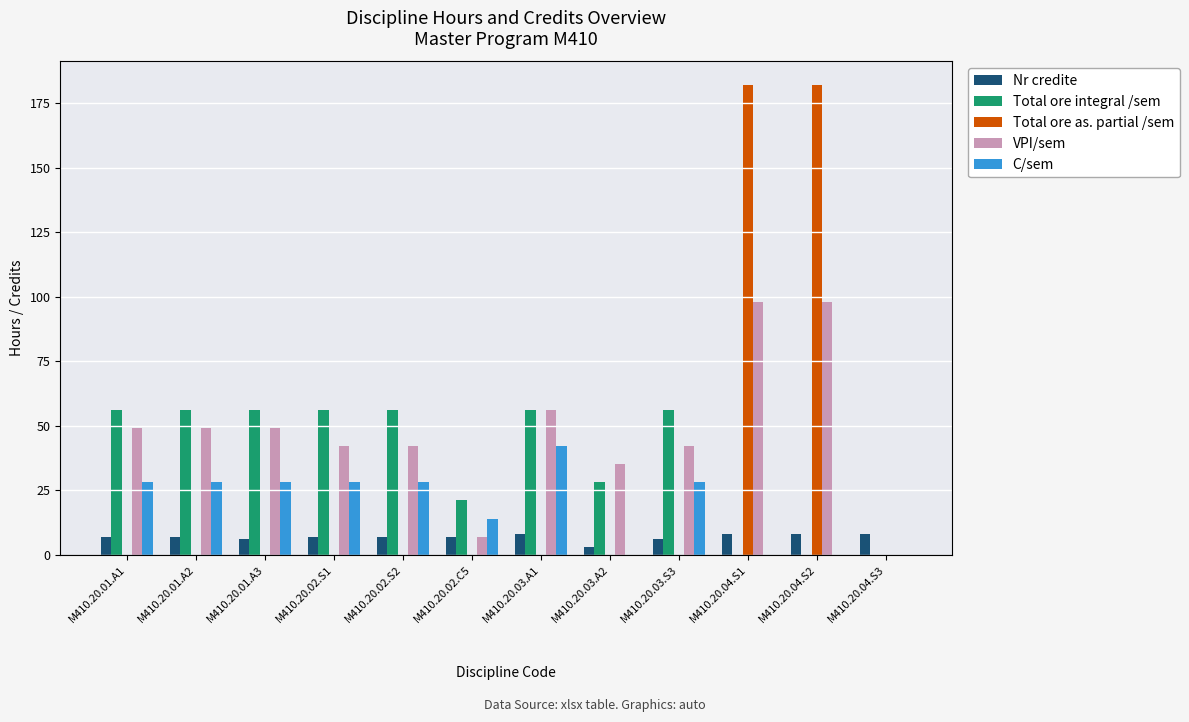

The value of Total ore as. partial /sem at M410.20.01.A2 is 0. True or false?

True